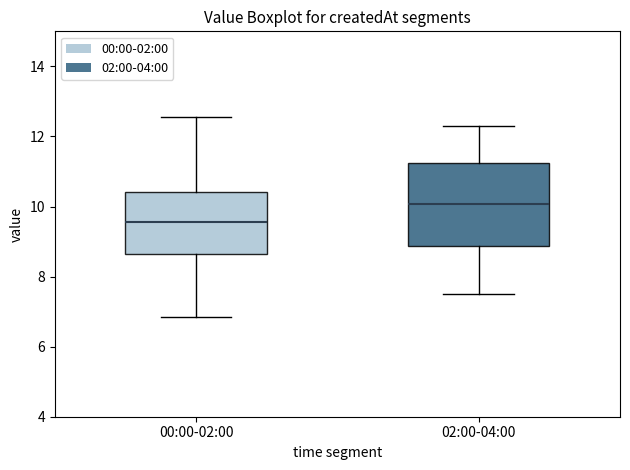

Which box has the lowest median line?

00:00-02:00